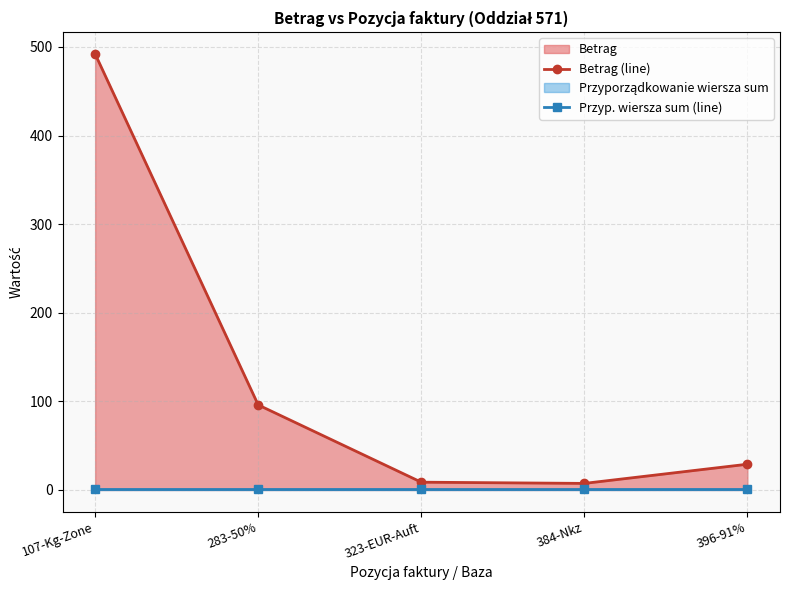

Reading right to left, what are all the values shown in this chart?

Betrag (line): 396-91%=29.1	384-Nkz=7.4	323-EUR-Auft=8.8	283-50%=96.0	107-Kg-Zone=492.1
Przyp. wiersza sum (line): 396-91%=1.0	384-Nkz=1.0	323-EUR-Auft=1.0	283-50%=1.0	107-Kg-Zone=1.0